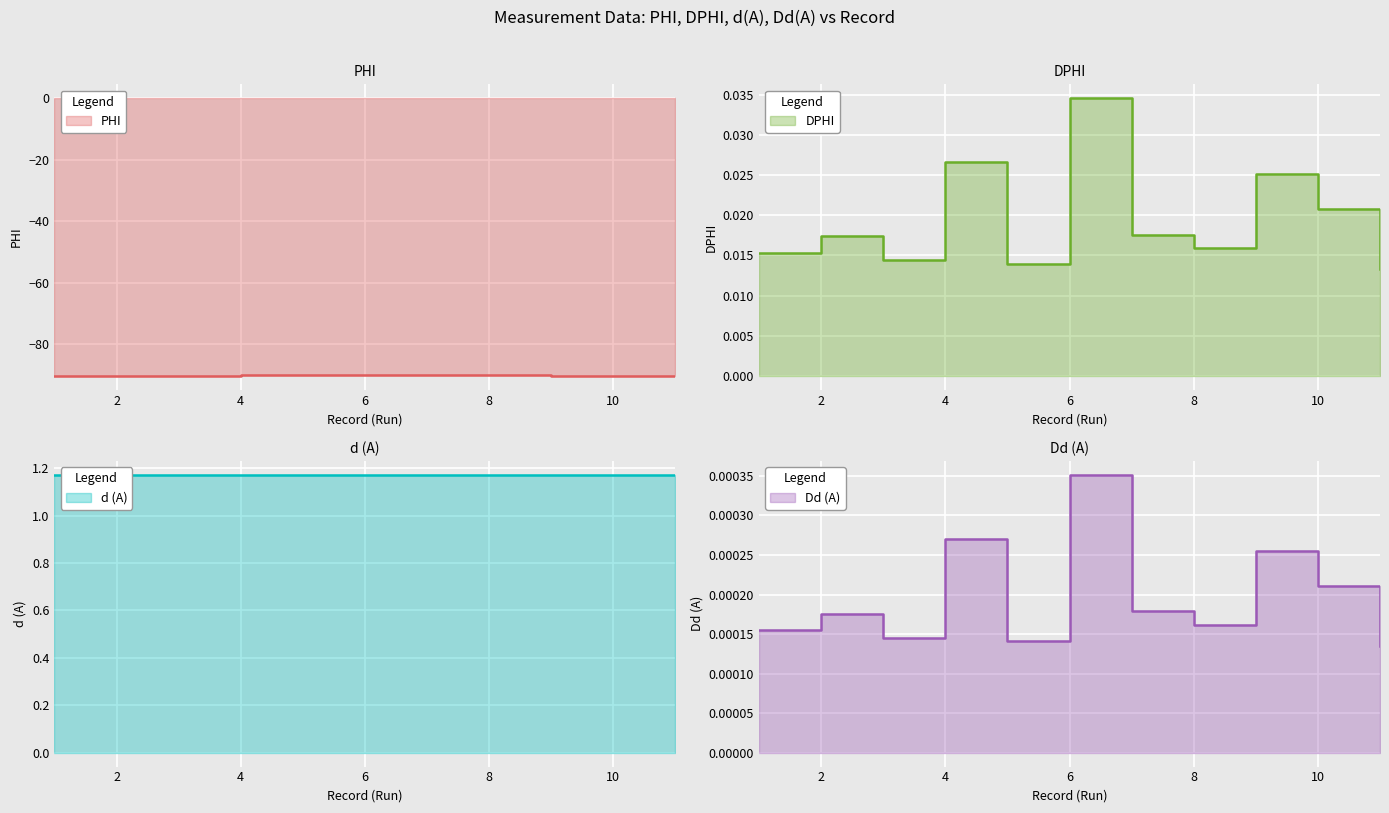

True or false: DPHI has more than 1 interior local peaks.

True